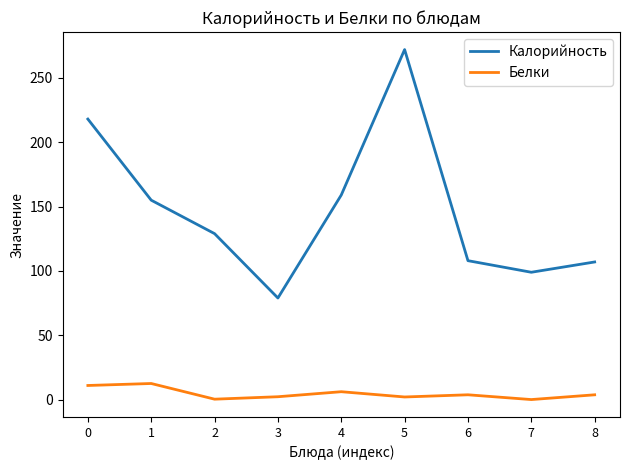

Count the number of data series in this chart.

2